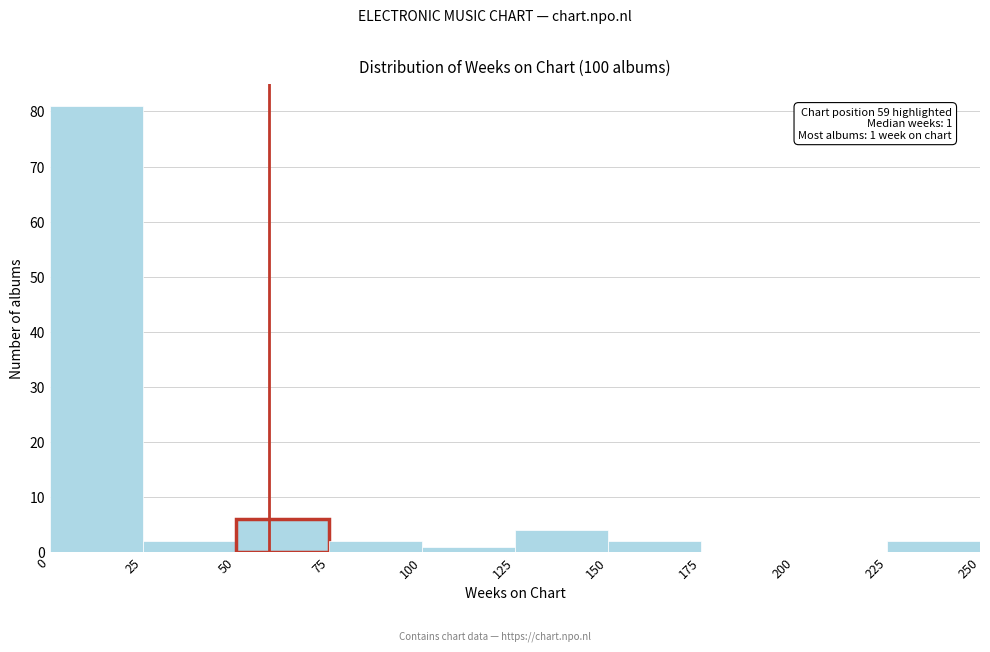

Over which range of the x-axis is the bar tallest?

0 to 25